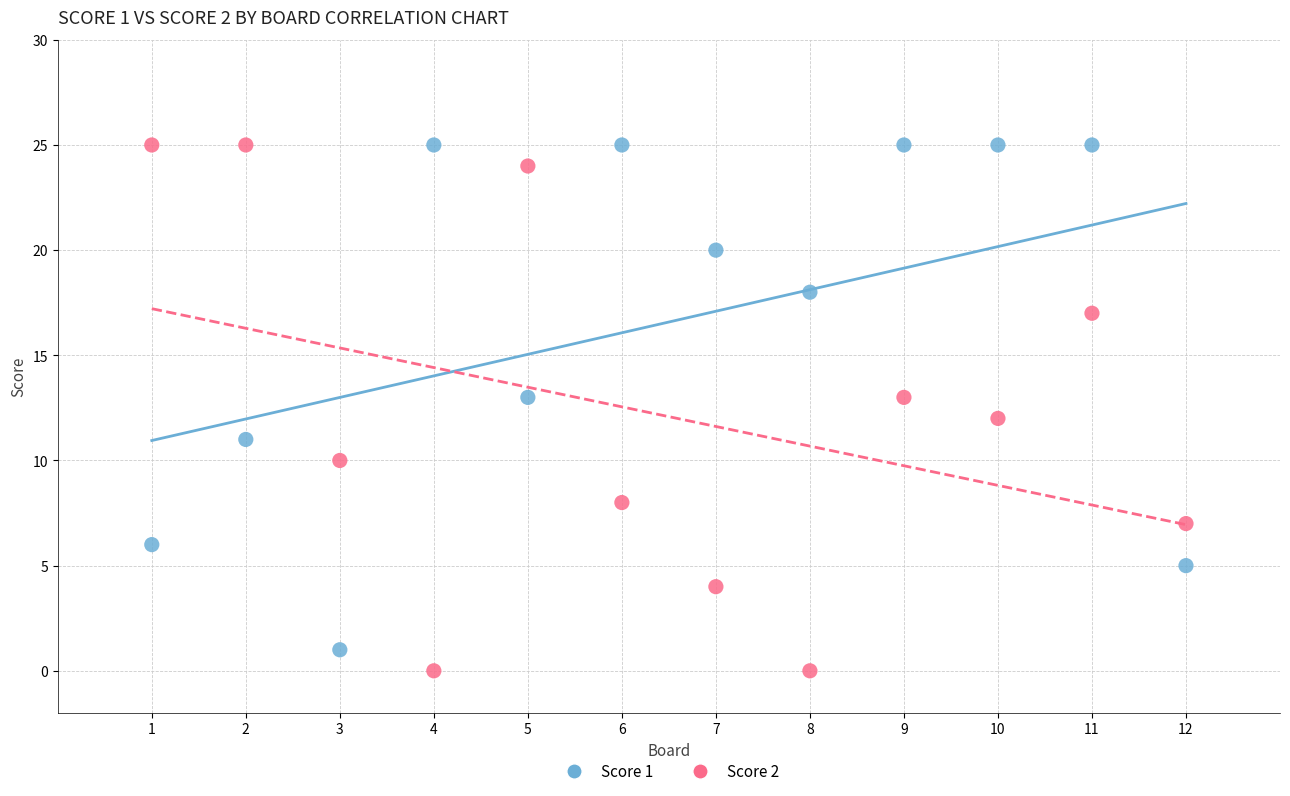

Which series contains the lowest Y value?

Score 2